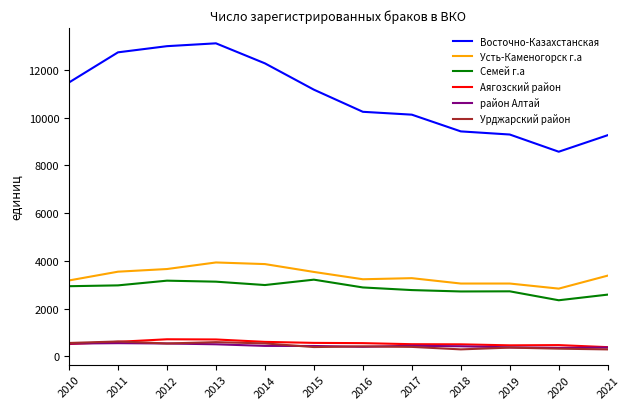

What is the total value across all series at 2018?

16427